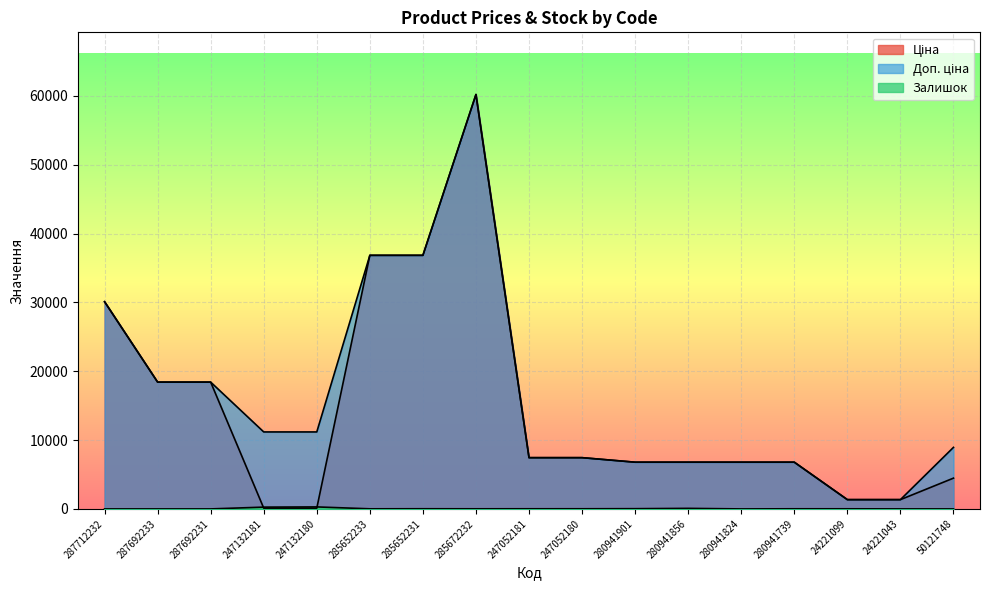

What is the difference between the highest and lowest values at 247052181?

7424.6